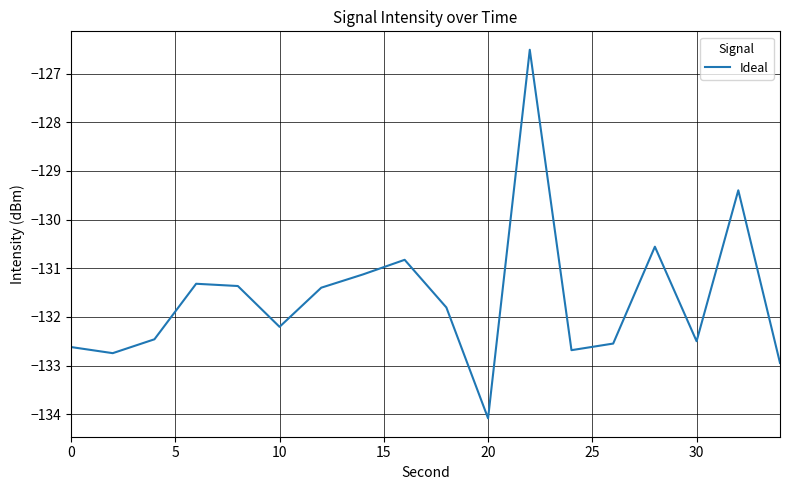

What is the smallest value displayed?

-134.1